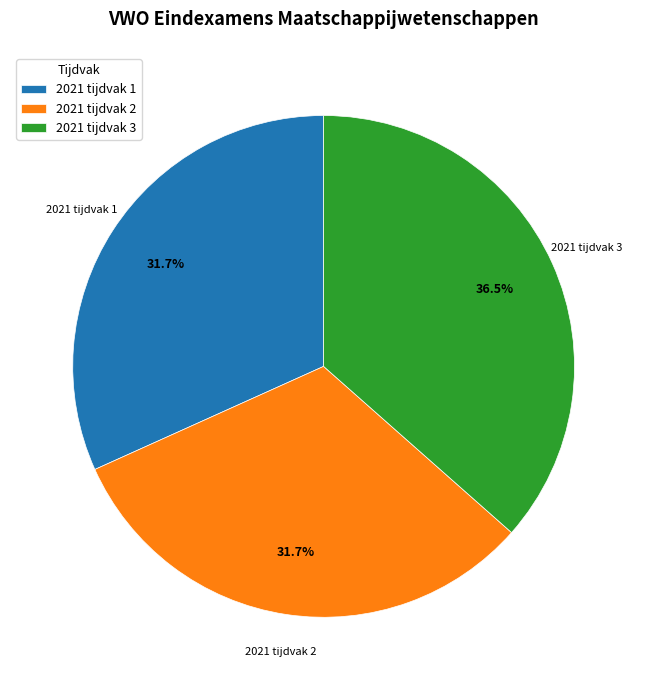

What is the total percentage of 2021 tijdvak 3 and 2021 tijdvak 2?

68.3%